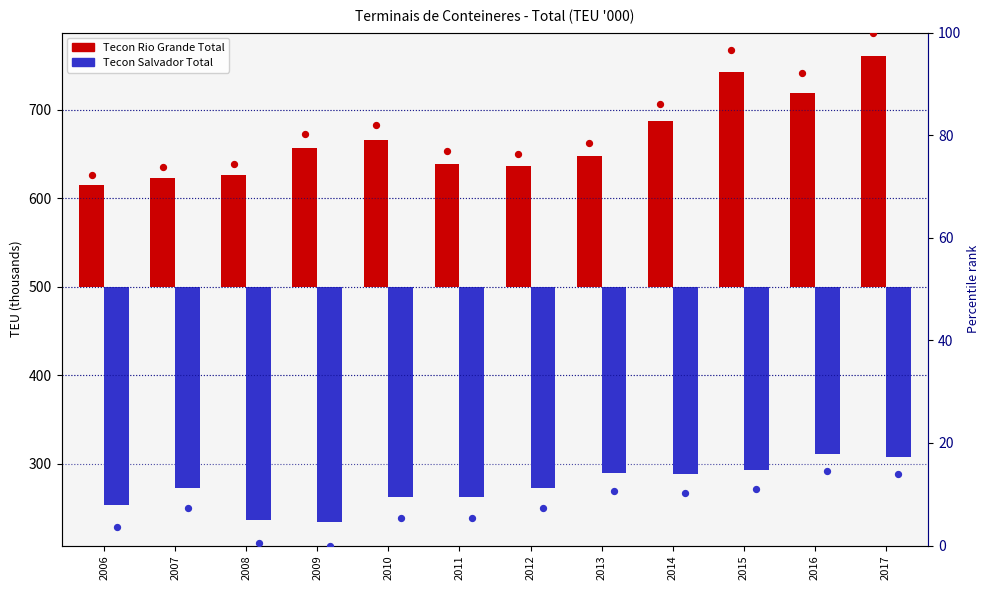

Which series has the widest spread of Y values?

Tecon Rio Grande Total